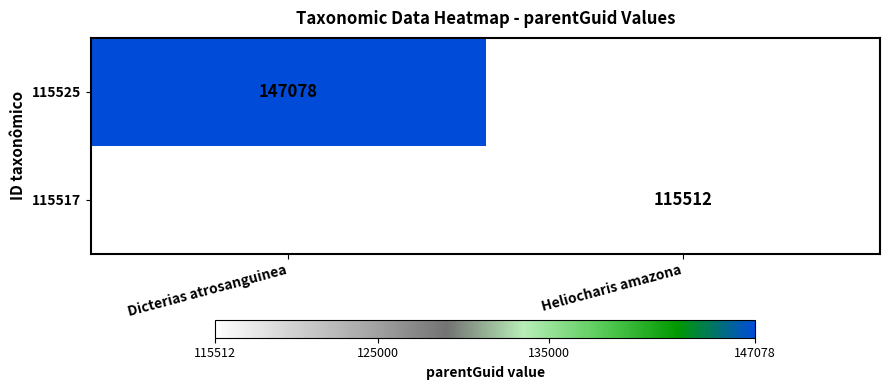

Count the number of categories in the chart.

2